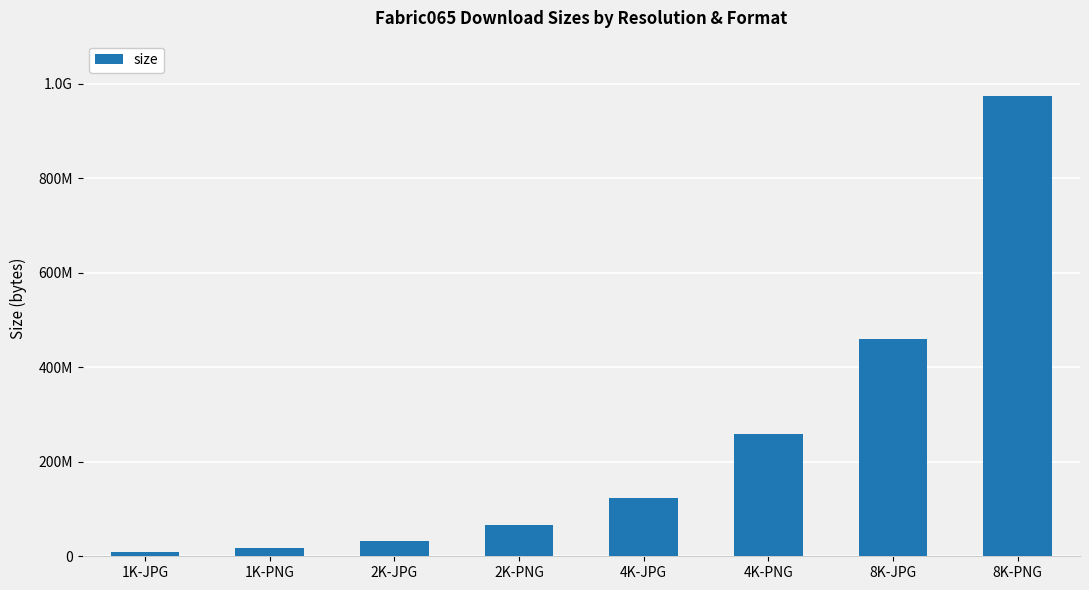

Are the bars horizontal?

No